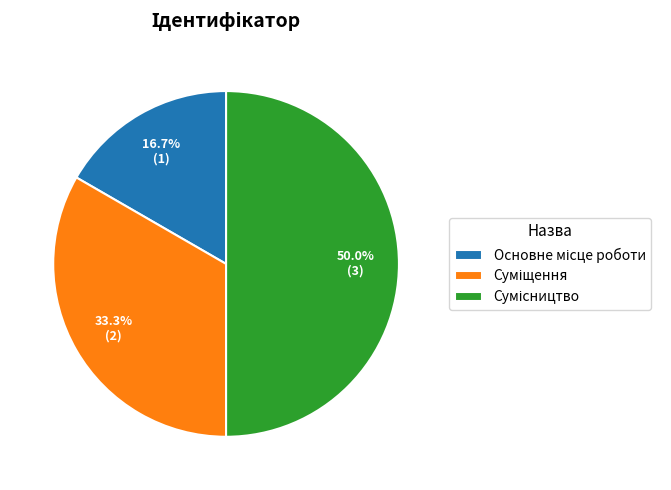

Rank the categories by value from lowest to highest.

Основне місце роботи, Суміщення, Сумісництво